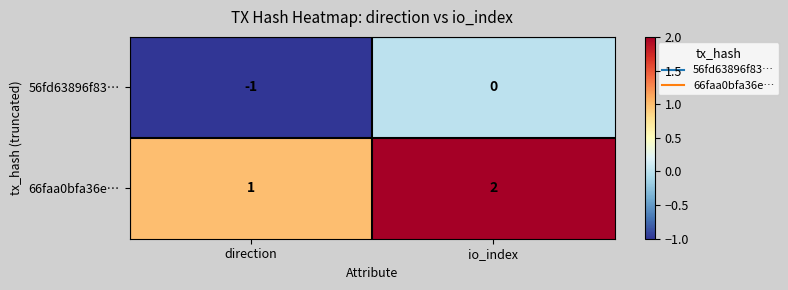

Which label corresponds to the largest value in the chart?

io_index